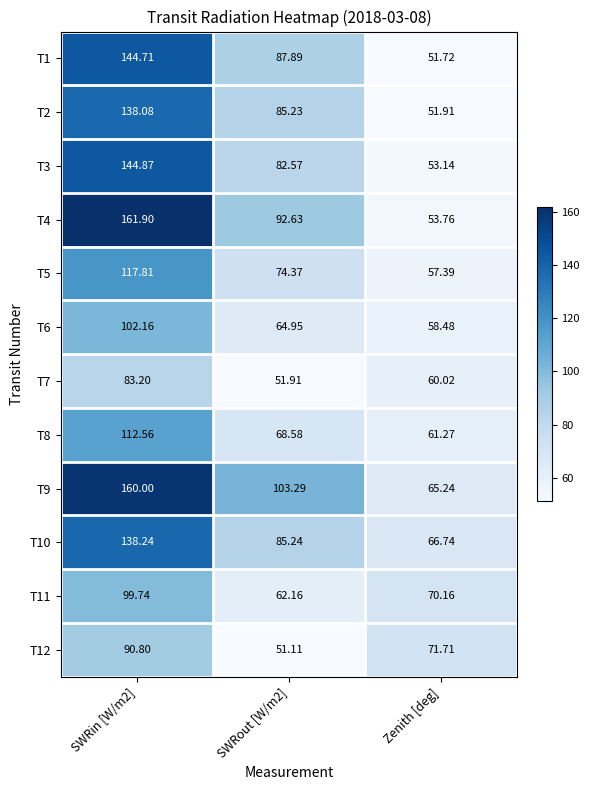

Is the value of T8 at Zenith [deg] greater than the value of T5 at SWRin [W/m2]?

No